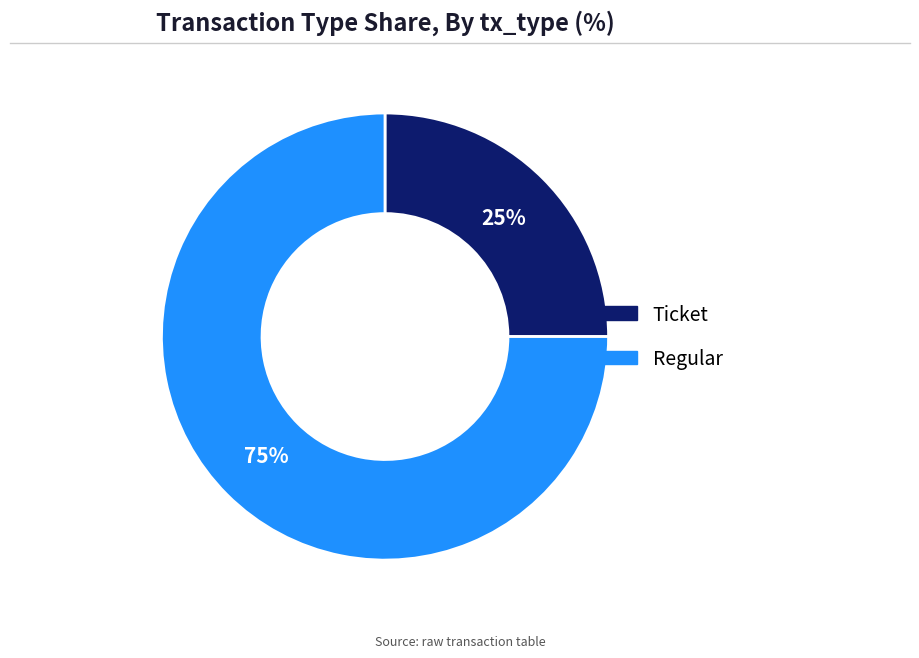

To the nearest percent, what is the combined percentage of Regular and Ticket?

100%